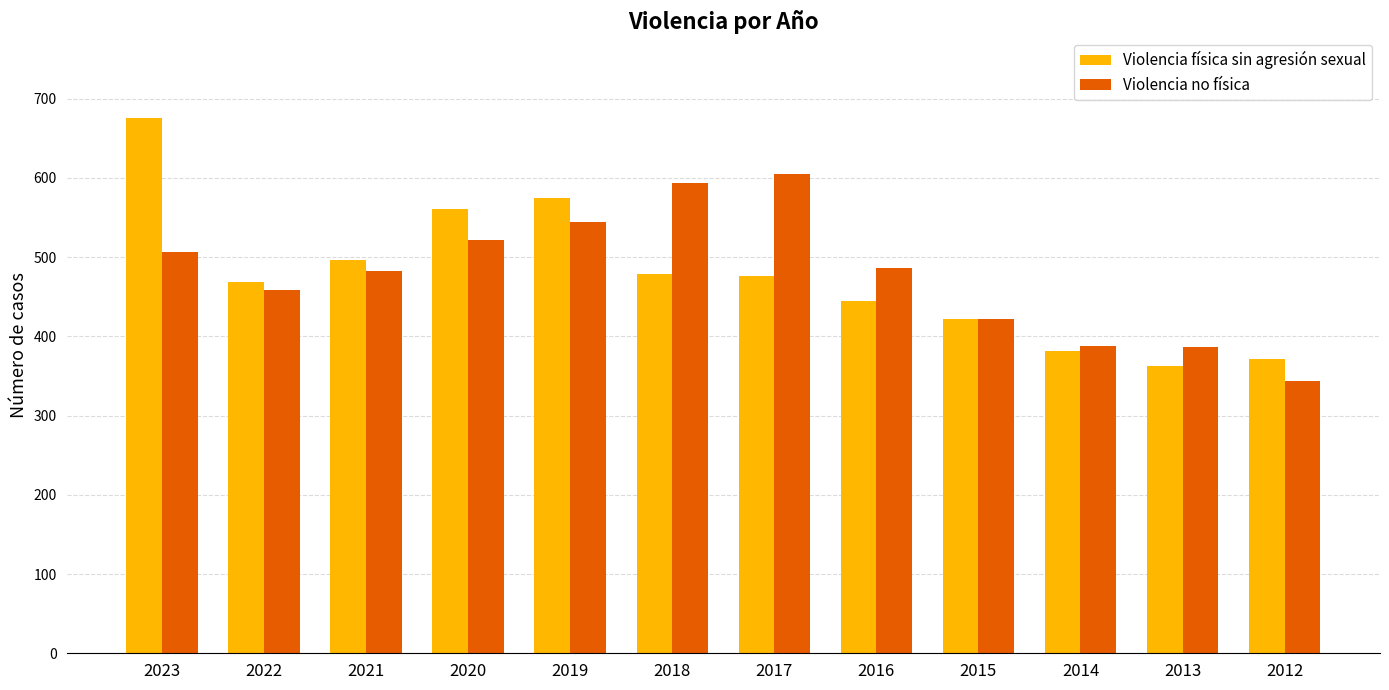

What is the highest value of the Violencia no física series?

605